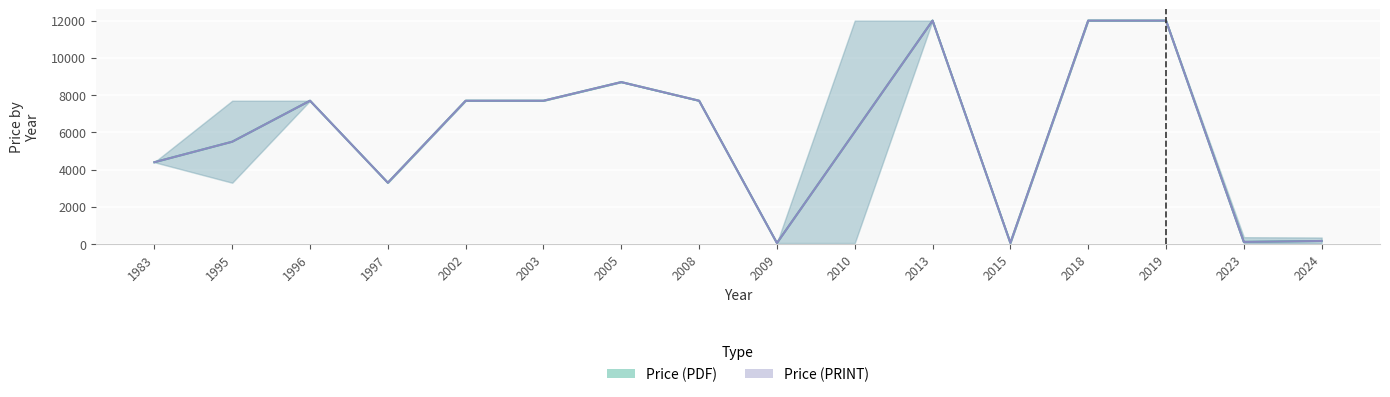

What are all the series names shown in the legend?

Price (PDF), Price (PRINT)